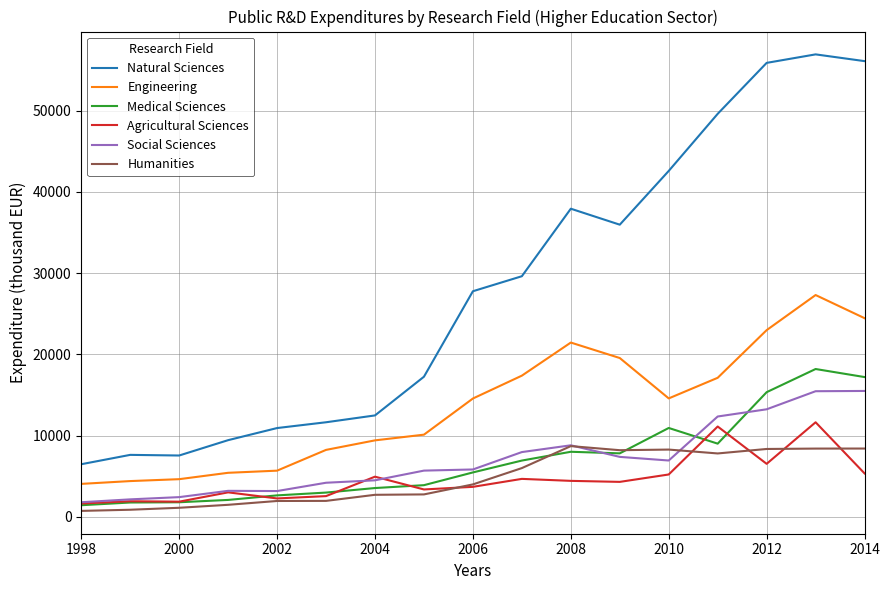

At how many categories does at least one series exceed 35325?

7